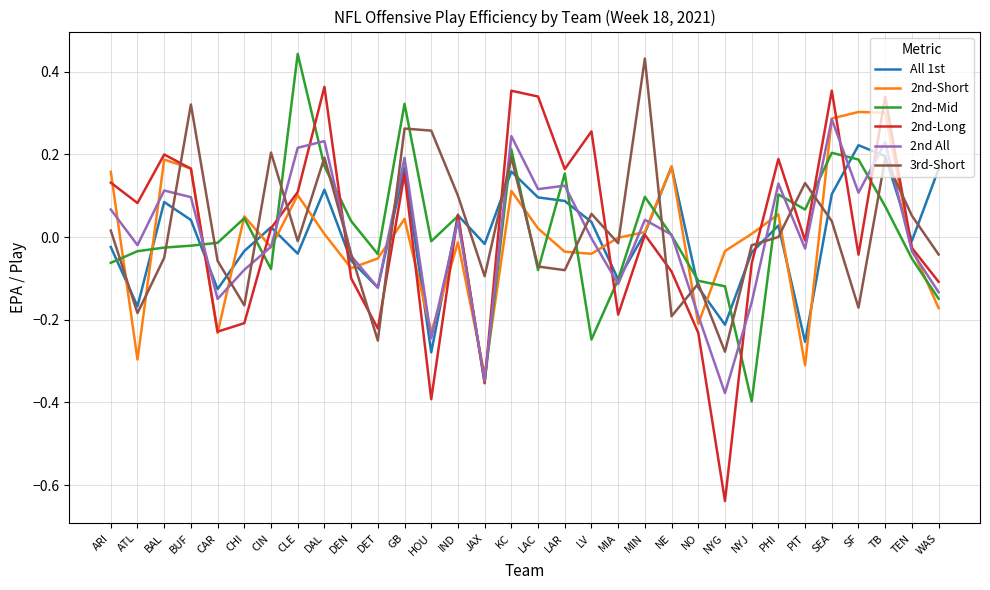

What position from the right is NO?

10